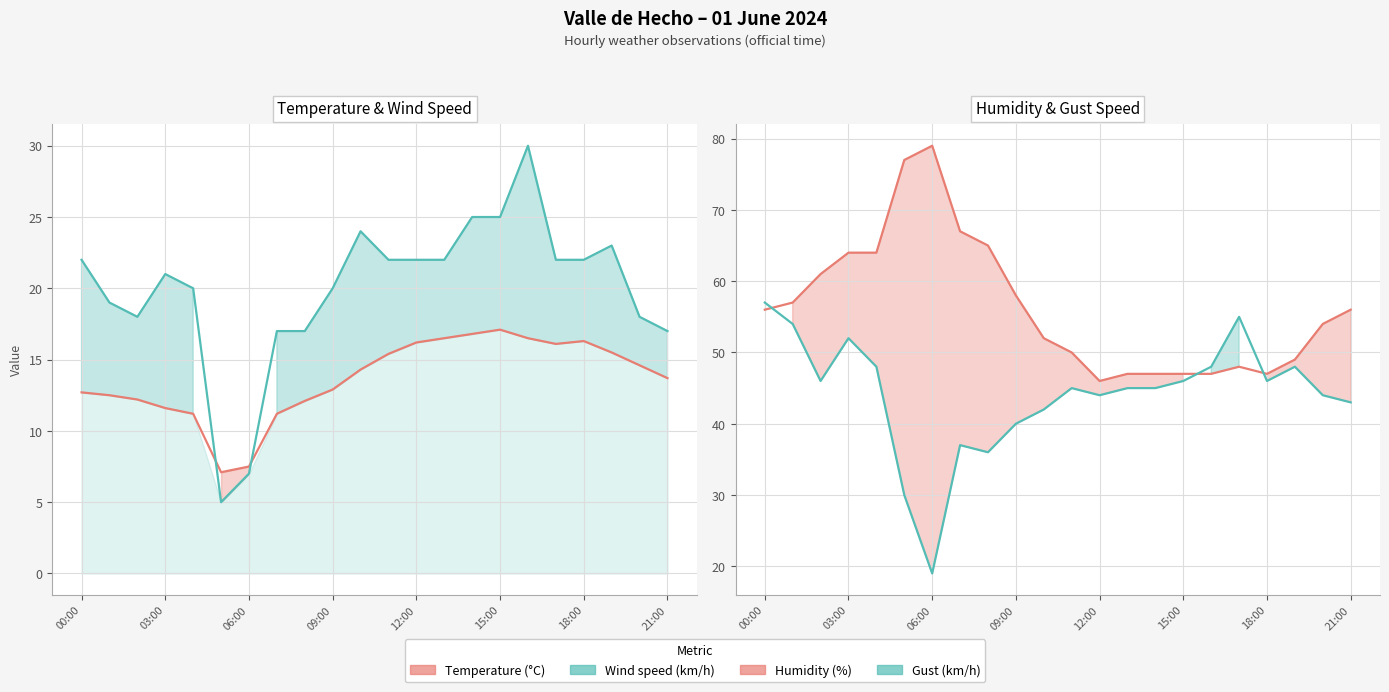

Which has a higher value, 21:00 or 03:00?

21:00